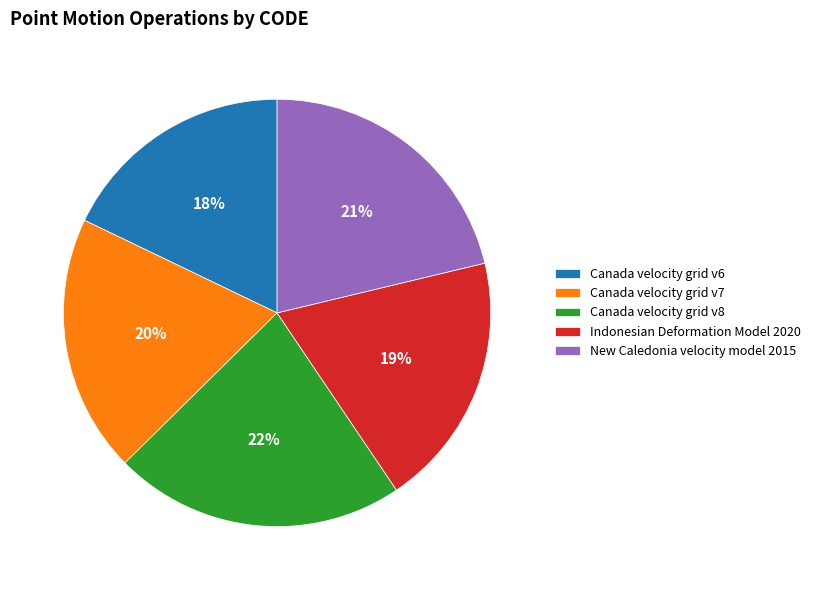

How many slices are in this pie chart?

5